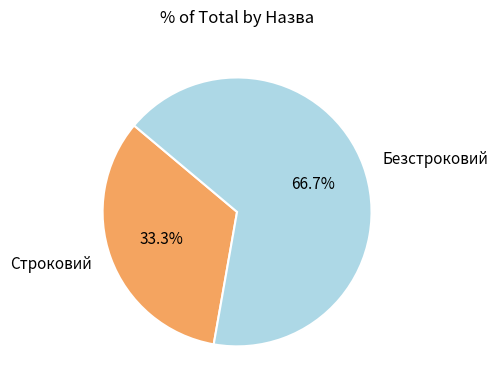

The Безстроковий slice represents 67% of the pie. True or false?

True